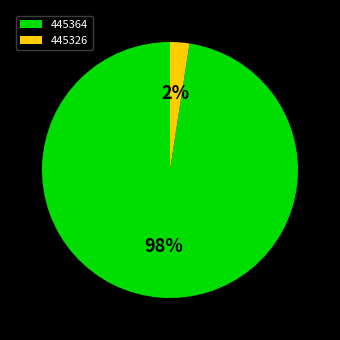

To the nearest percent, what portion does 445326 represent?

2%